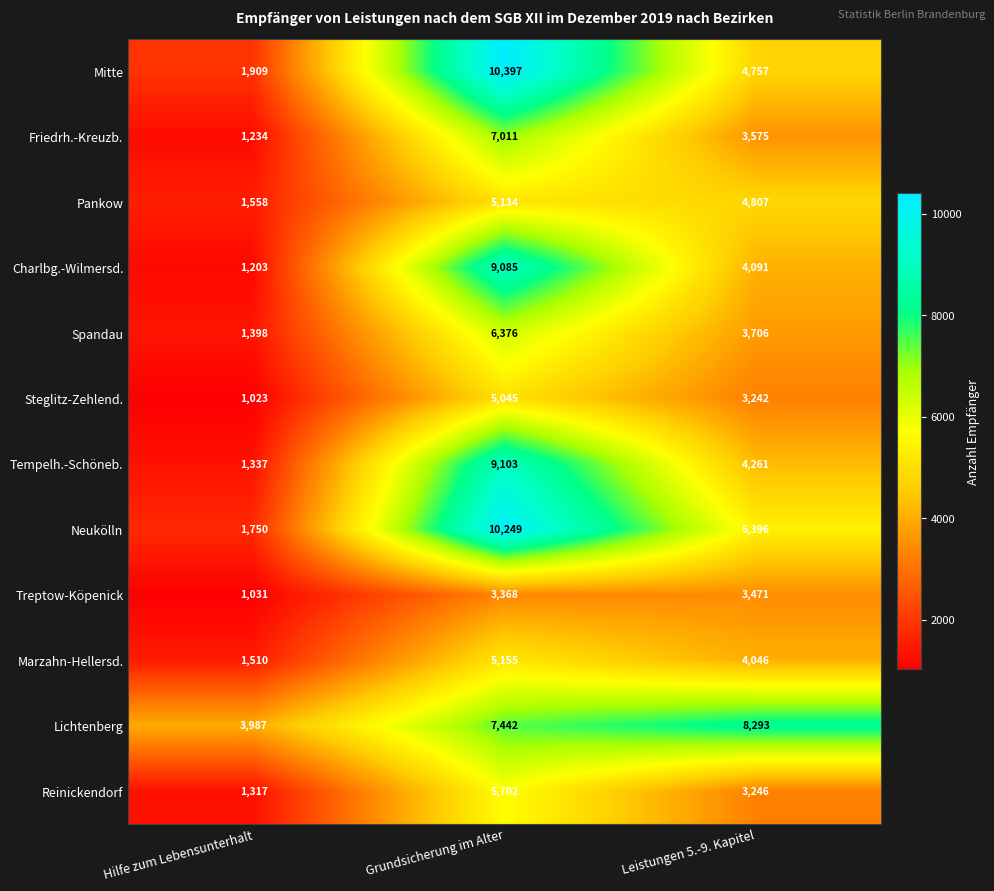

What is the difference between the second highest and minimum values in the Pankow series?

3249